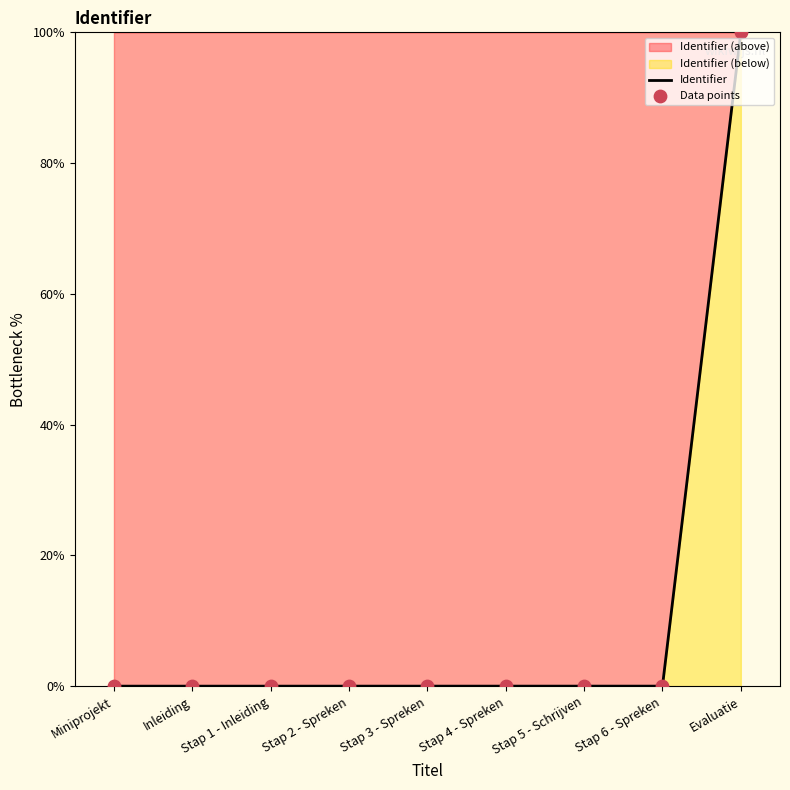

Which series contains the lowest Y value?

Identifier